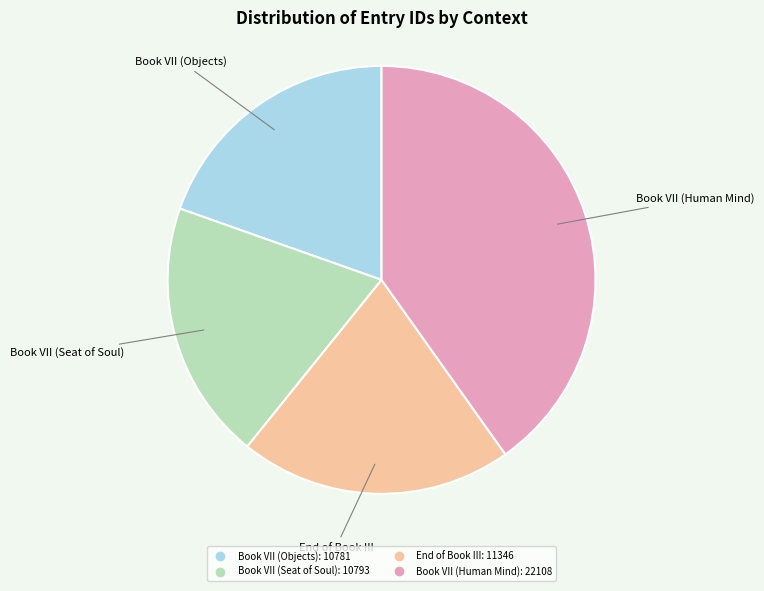

Which category has the biggest portion of the pie?

Book VII (Human Mind)